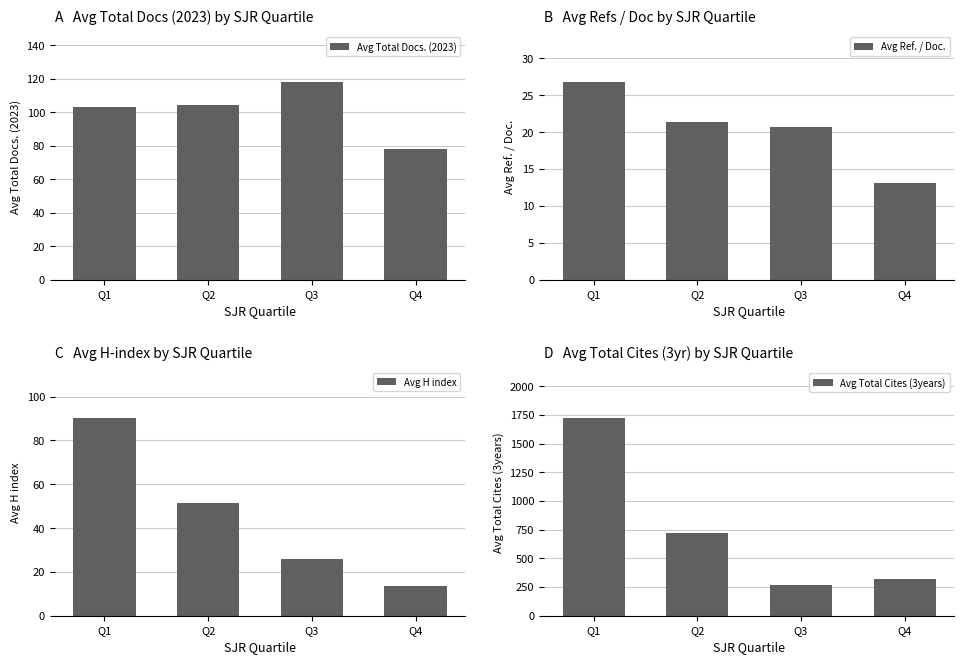

What is the total value across all series at Q2?

899.5